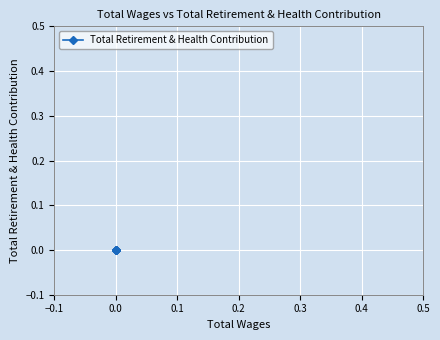

How many lines are shown in the chart?

1